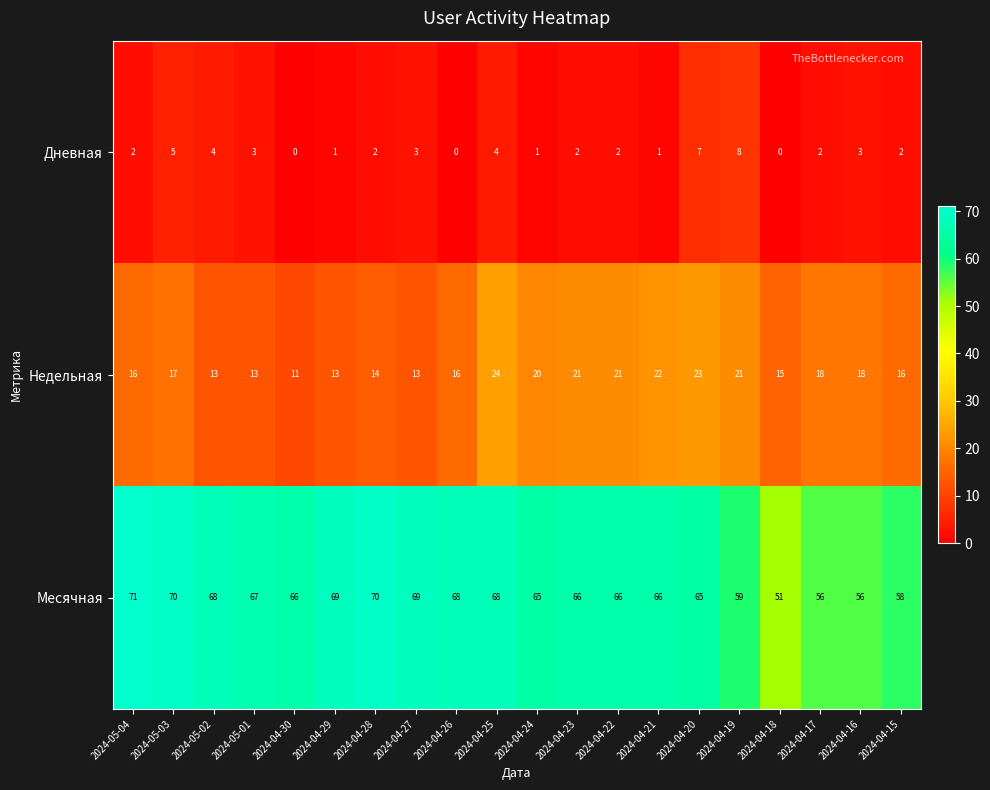

The value of Дневная at 2024-04-22 is 2. True or false?

True